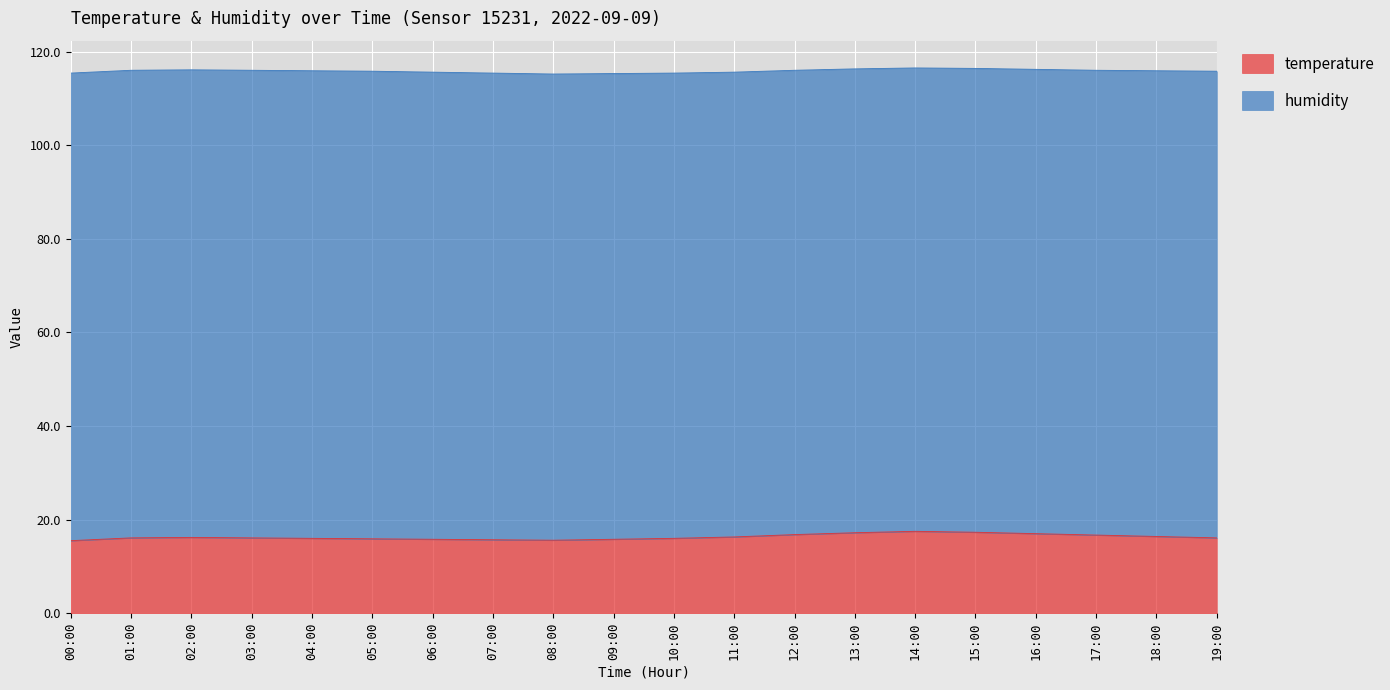

Where is the data nearest to the value 16?

04:00